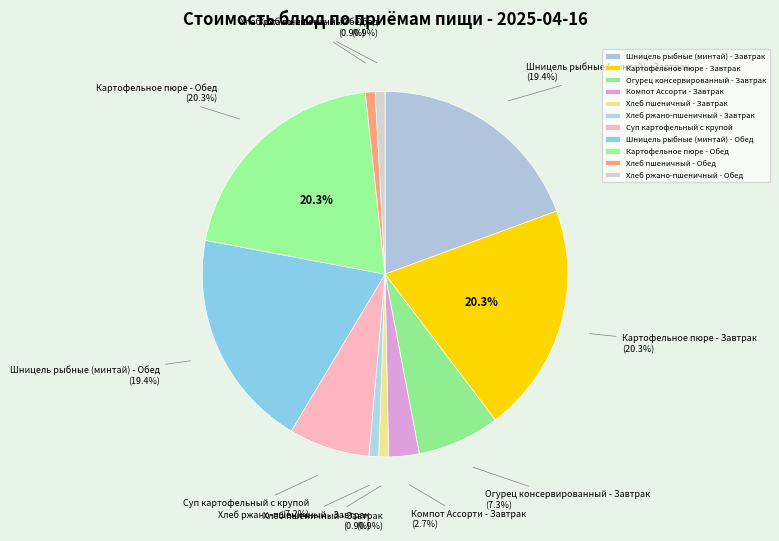

Is the sum of Шницель рыбные (минтай) - Завтрак and Картофельное пюре - Обед greater than half?

No